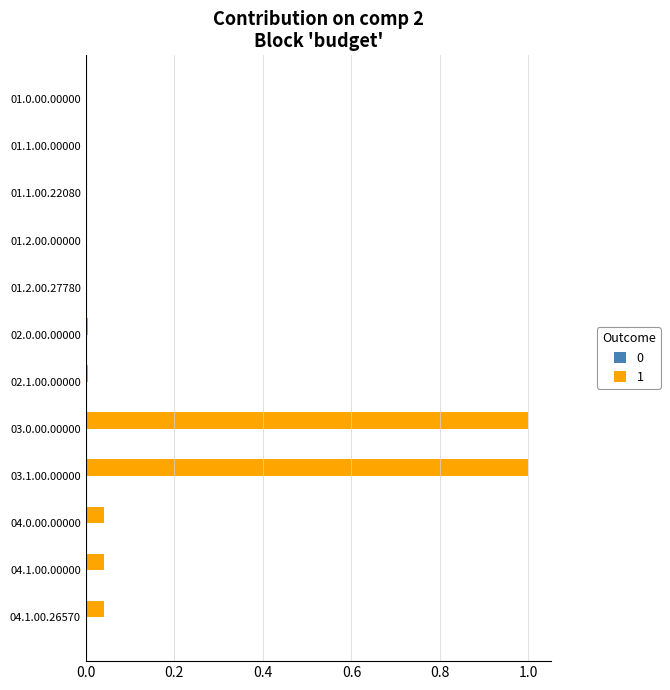

Does the chart contain stacked bars?

No